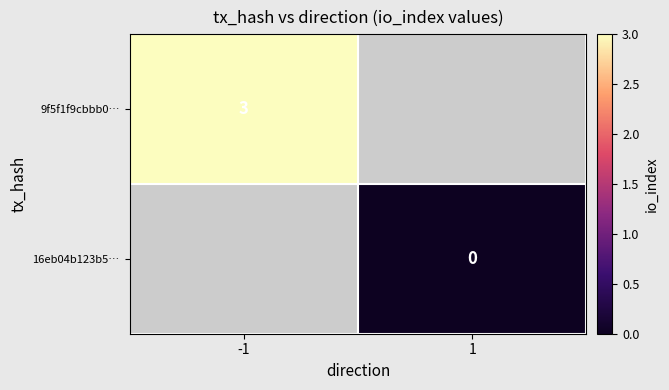

At how many categories does at least one series exceed 2?

1